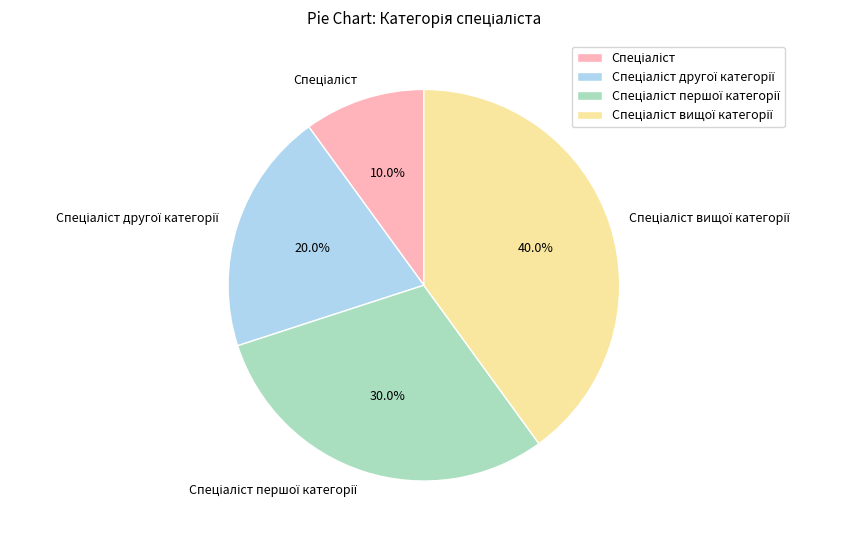

Is there a majority slice in this chart?

No